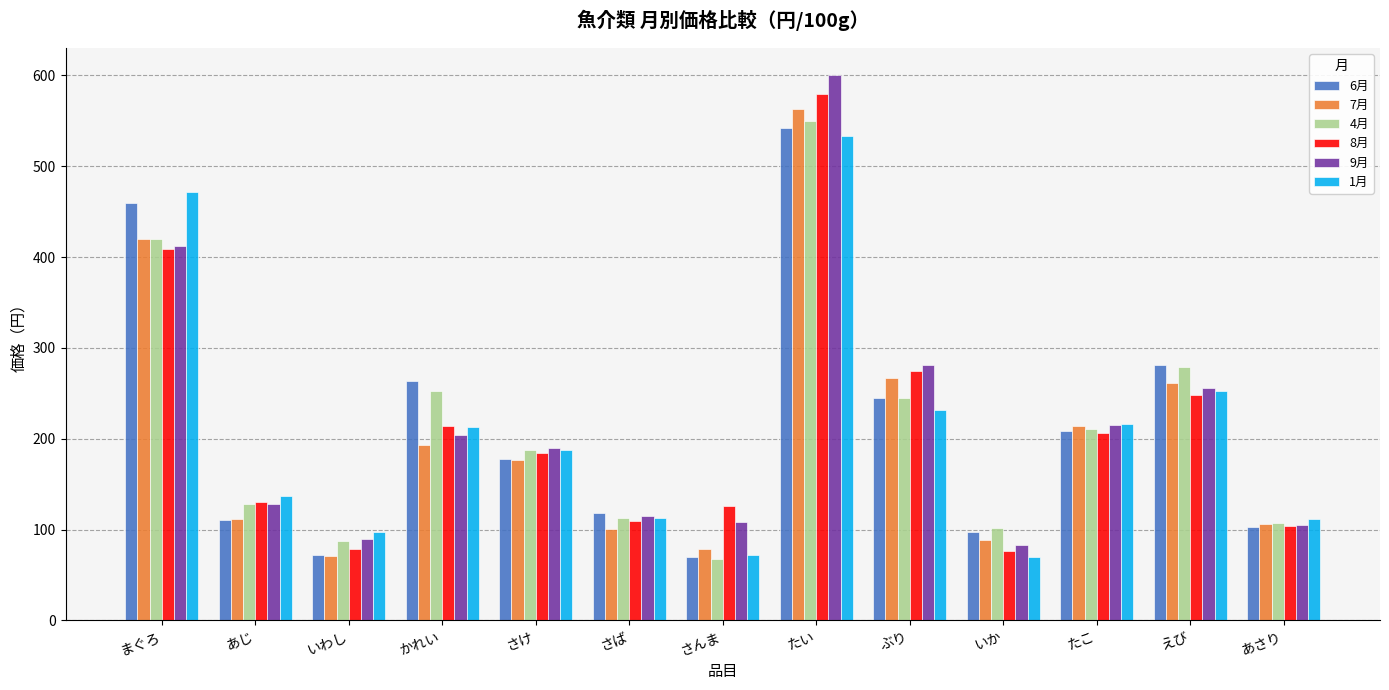

Is it true that 6月 equals 460 at えび?

False